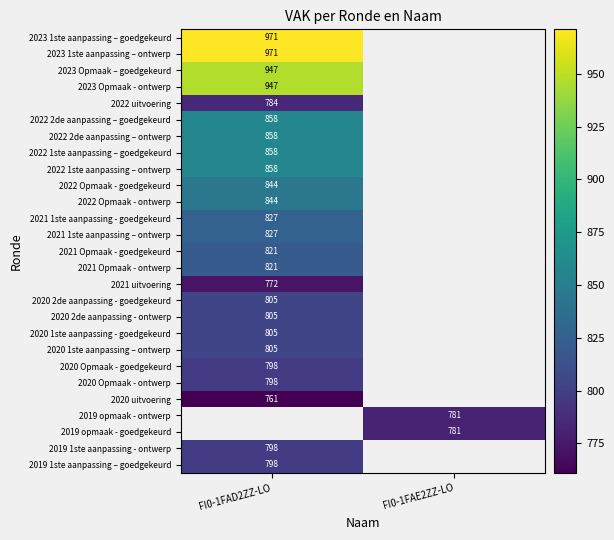

The value of 2021 uitvoering at FI0-1FAD2ZZ-LO is 772. True or false?

True